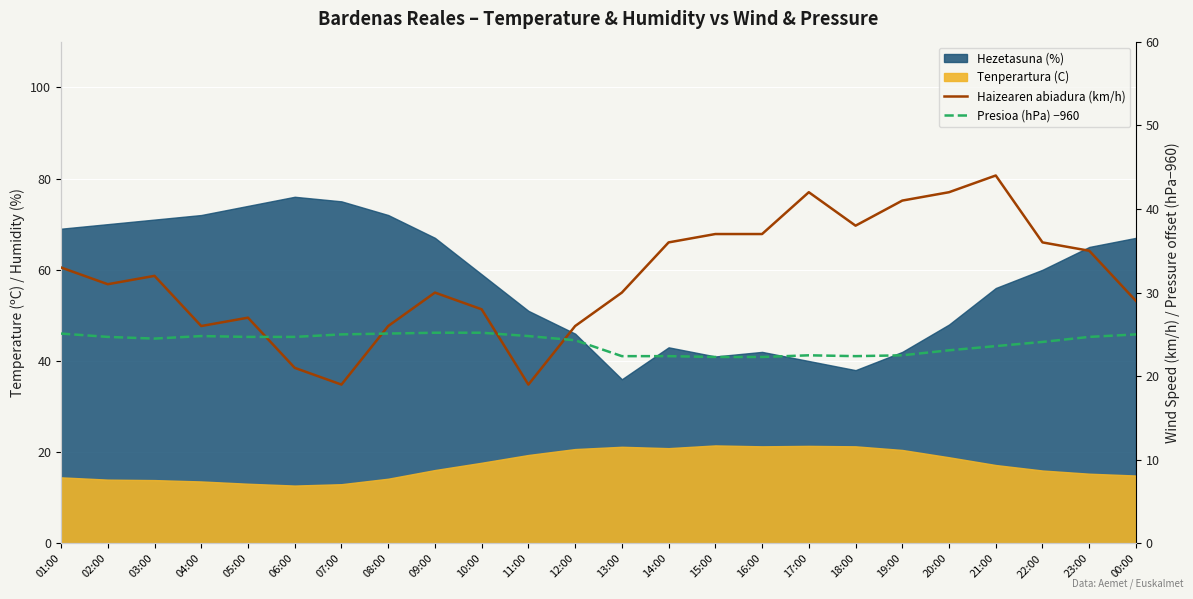

The value of Presioa (hPa) −960 at 16:00 is 22.3. True or false?

True